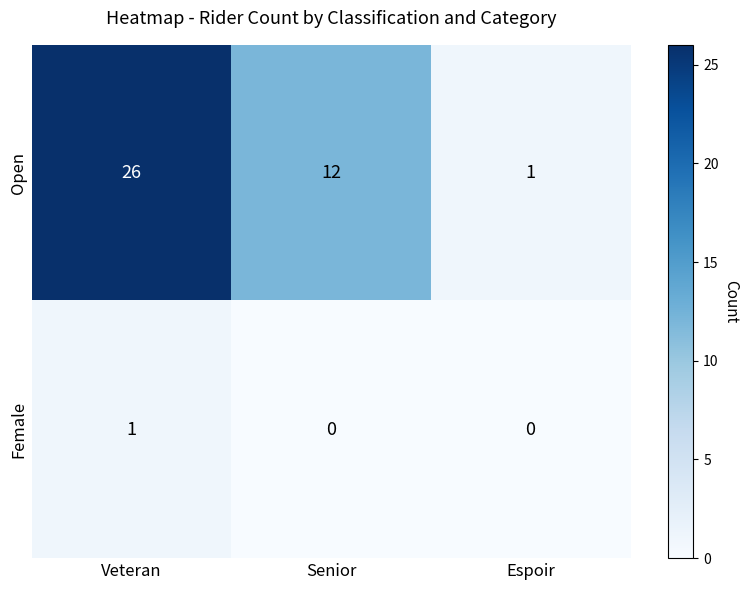

What is the spread (max minus min) of values at Senior?

12